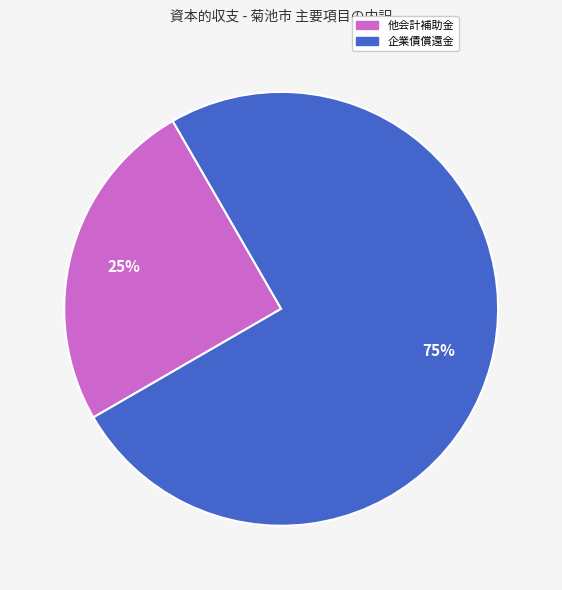

To the nearest percent, what is the difference between the largest and smallest slice percentages?

50%